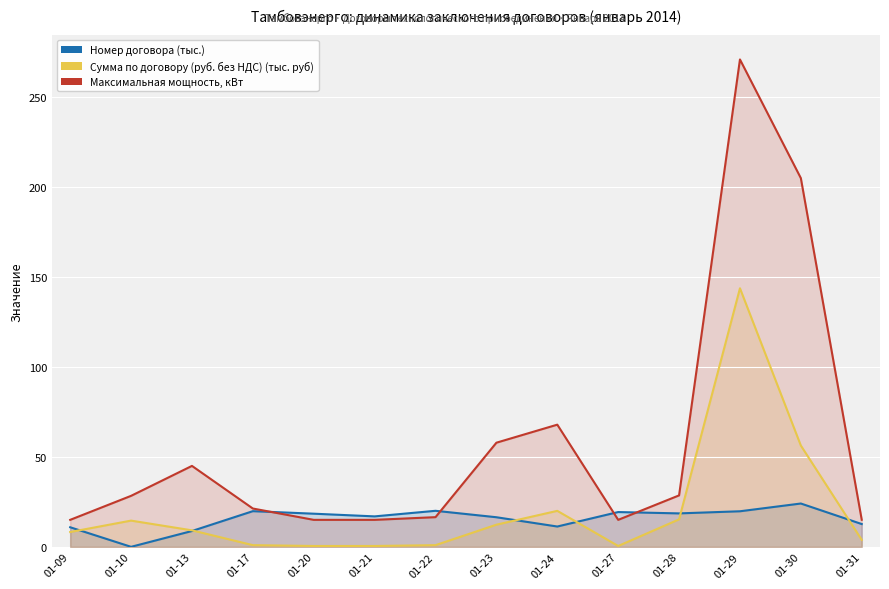

At which category does Максимальная мощность, кВт reach its first local valley?

01-27